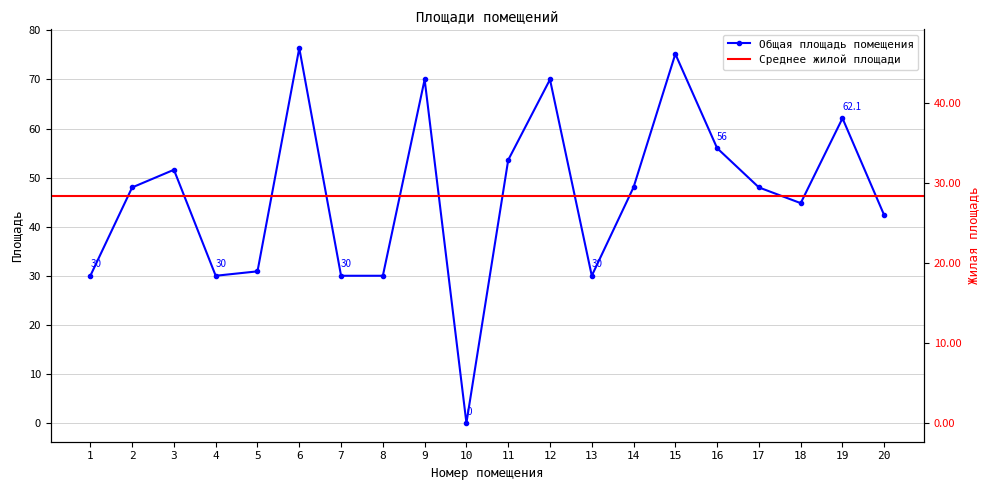

The Общая площадь помещения series shows 53.6 at 11. True or false?

True